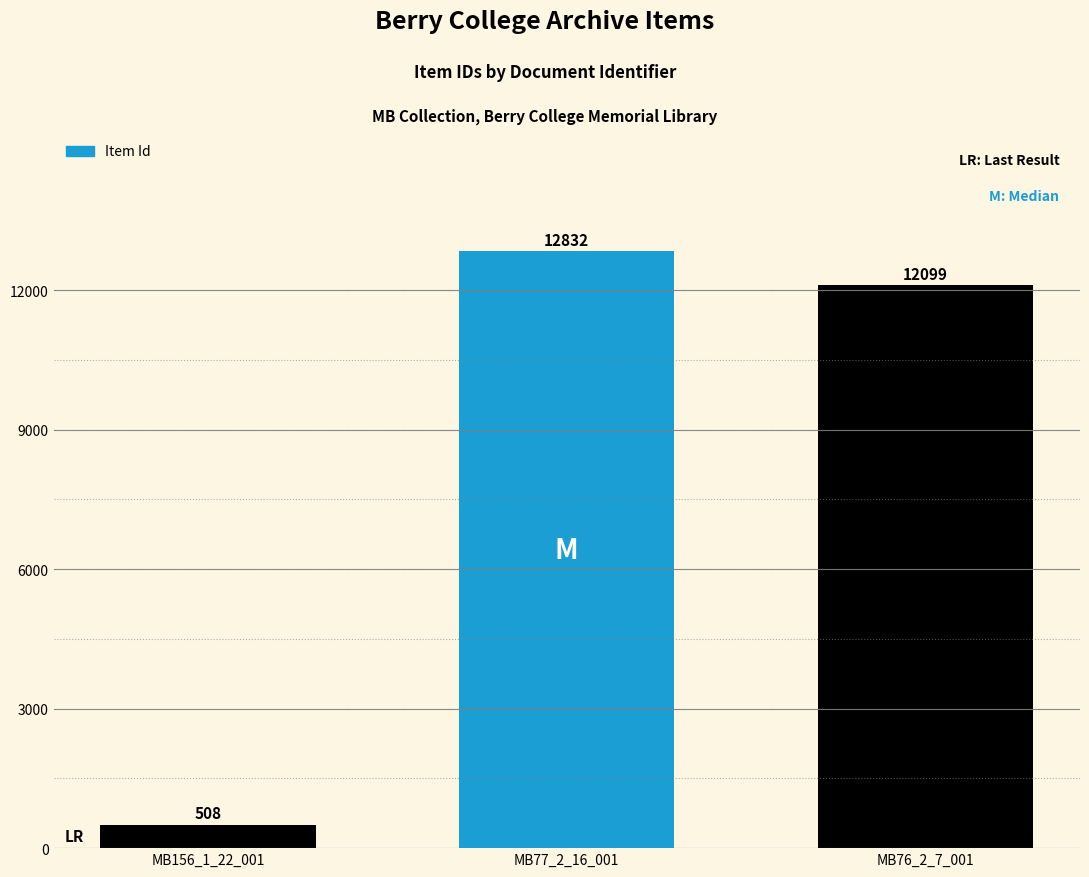

What is the average value?

8480